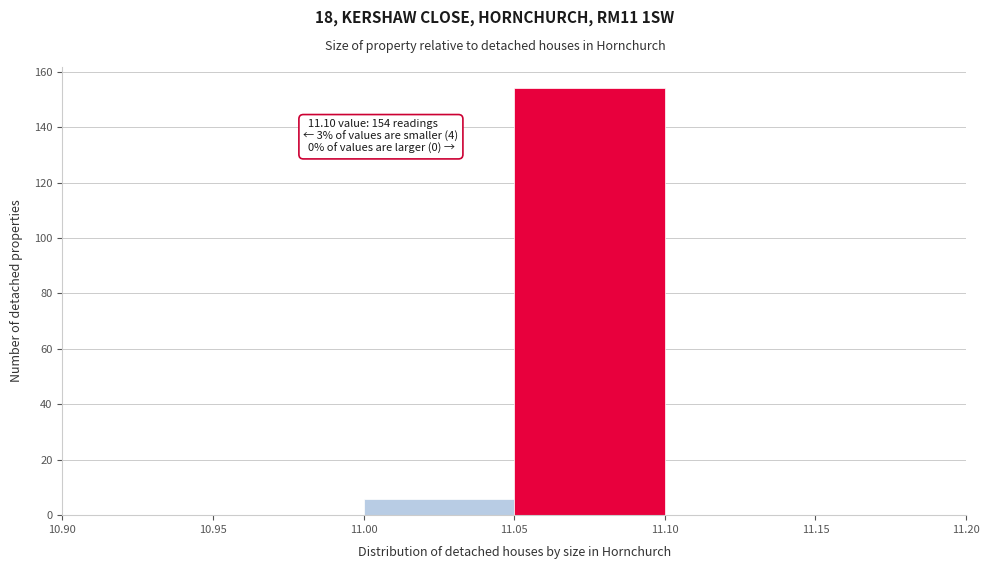

Which range on the x-axis has the tallest bar?

11.05 to 11.10